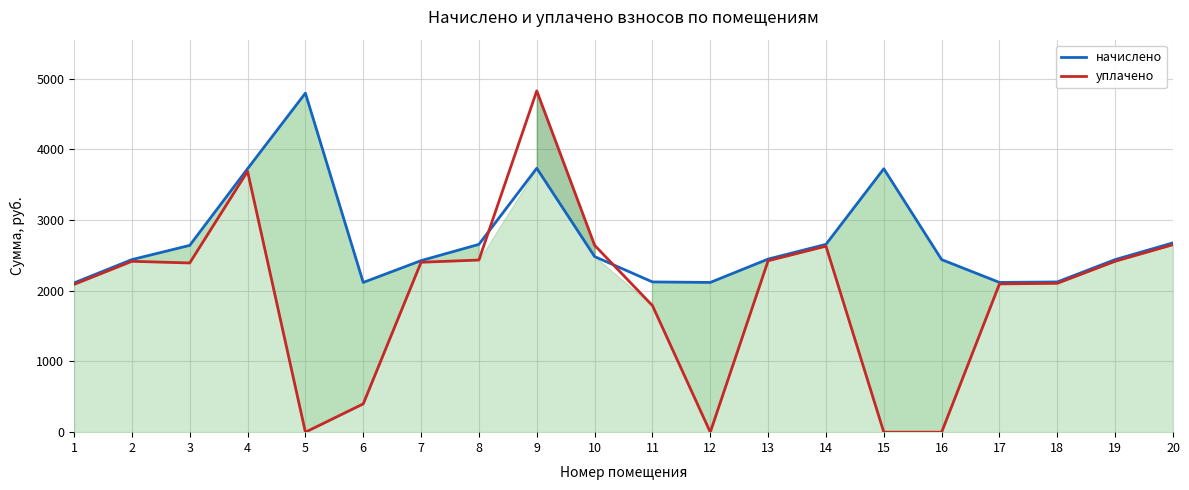

How many distinct data groups are displayed?

2